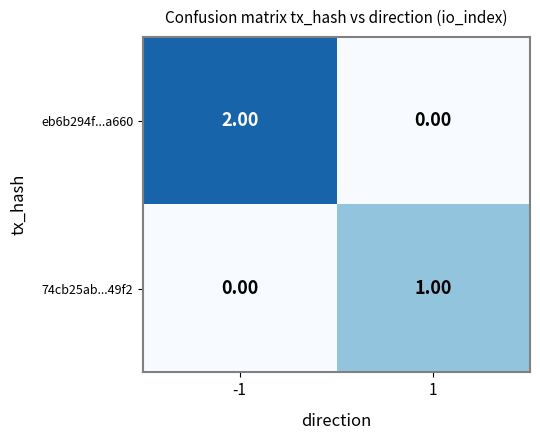

Rank the series at 1 from highest to lowest value.

74cb25ab...49f2, eb6b294f...a660